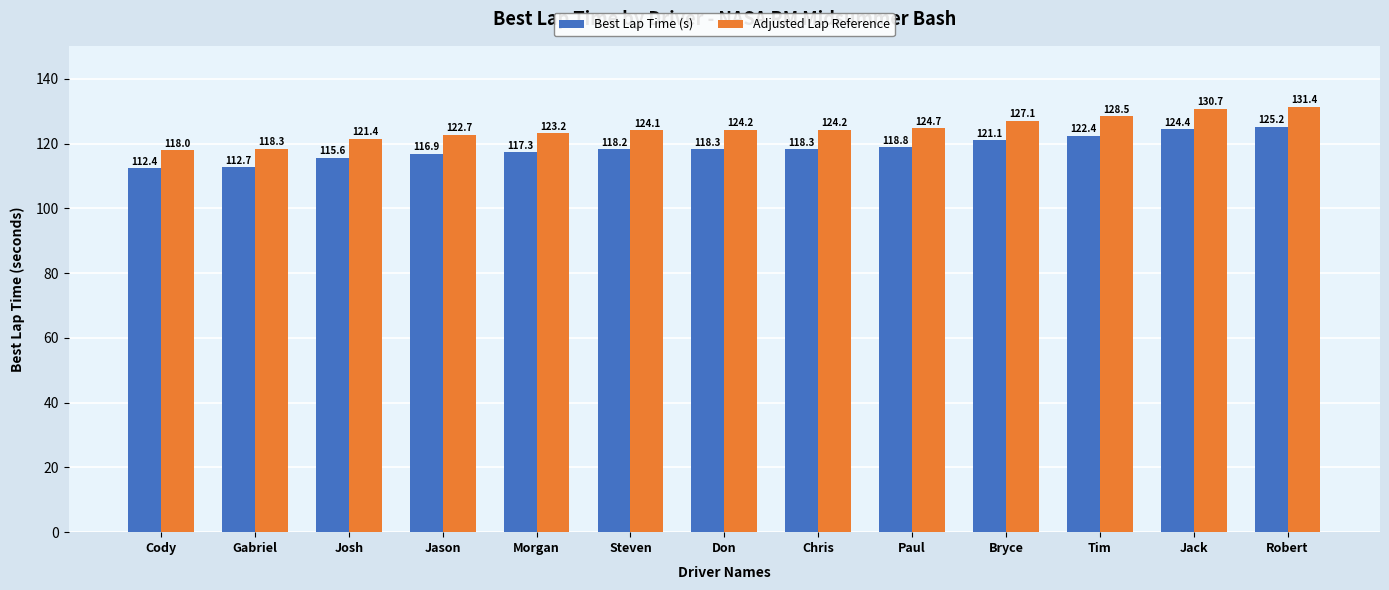

Are the bars horizontal?

No